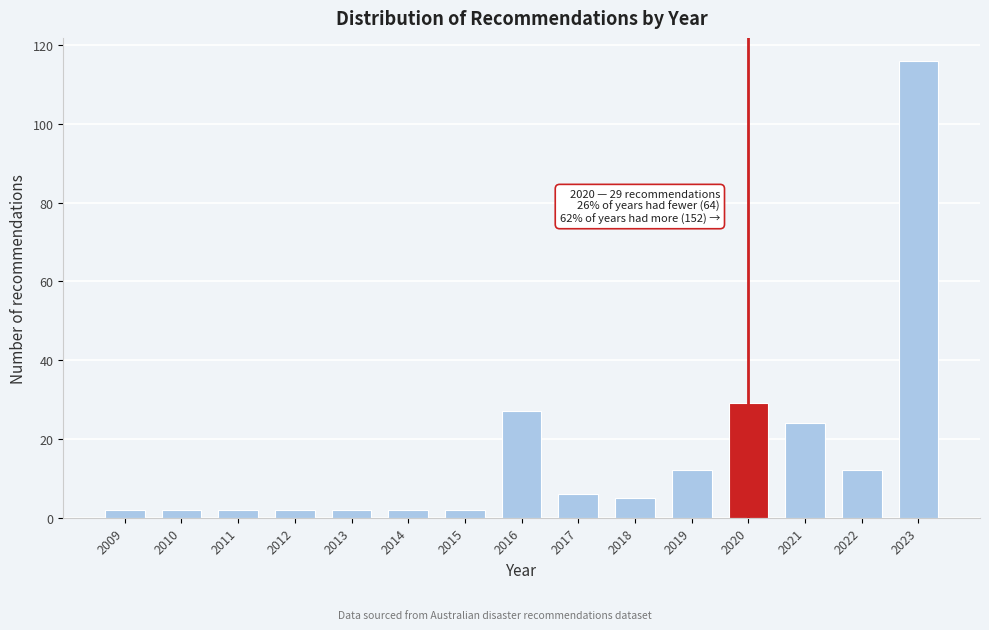

Reading right to left, list all the values displayed in this chart.

116	12	24	29	12	5	6	27	2	2	2	2	2	2	2